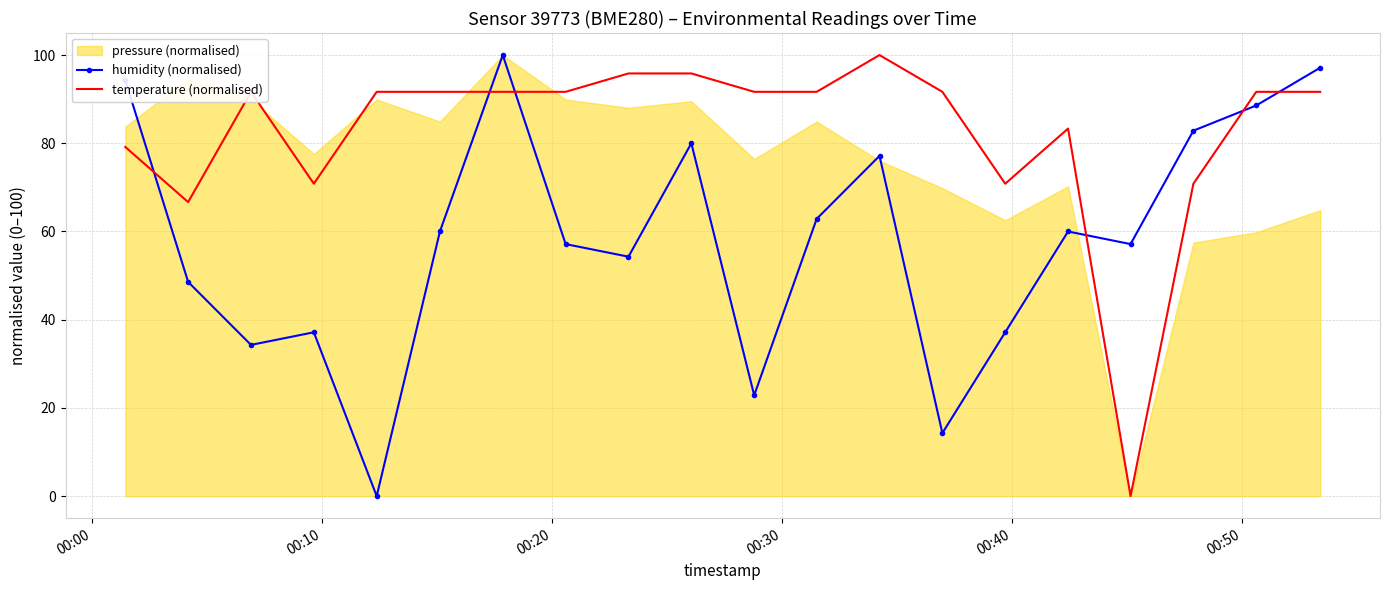

True or false: humidity (normalised) and temperature (normalised) intersect in this chart.

True